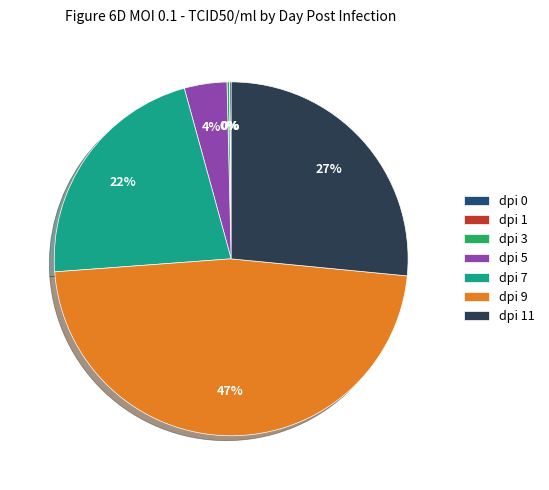

Does dpi 7 represent more than half of the total?

No